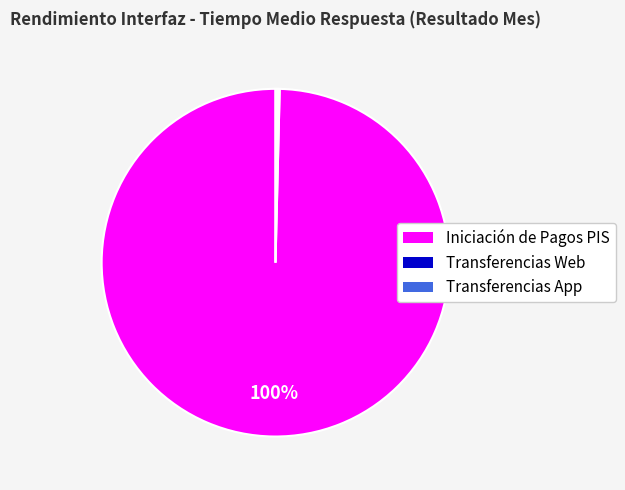

To the nearest percent, what is the average slice percentage?

33%